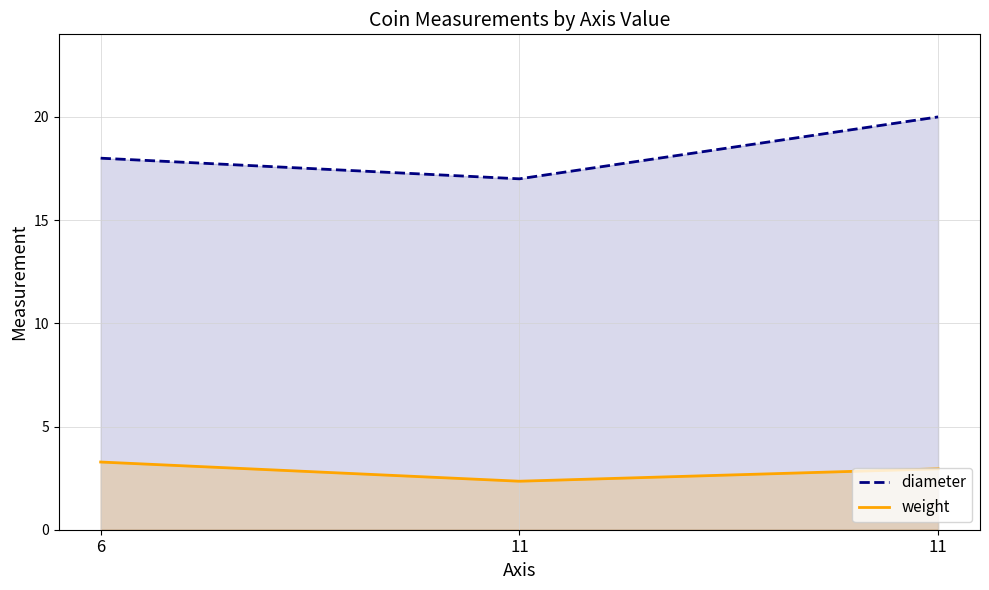

Reading right to left, list all the values displayed in this chart.

diameter: 11=20.0	11=17.0	6=18.0
weight: 11=3.0	11=2.4	6=3.3